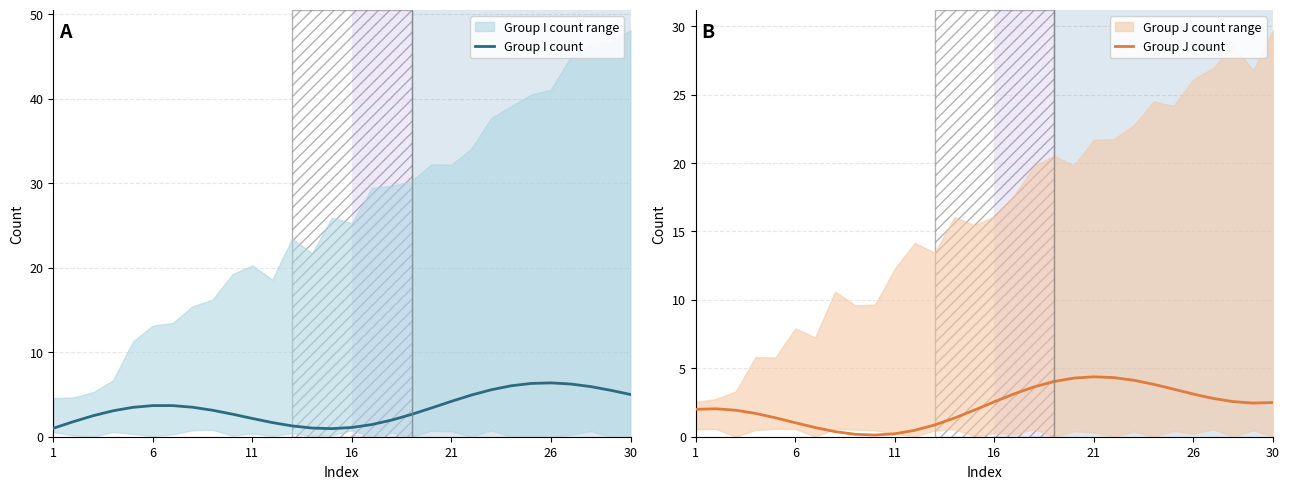

How many times do Group J count and Group I count cross each other?

3